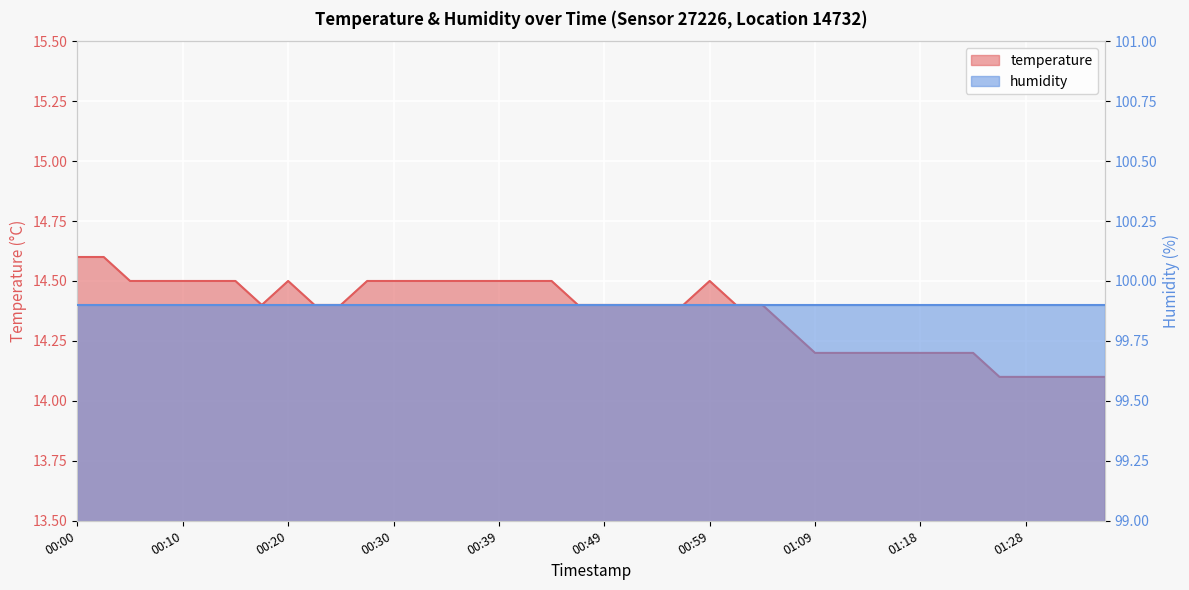

Count the number of categories in the chart.

40